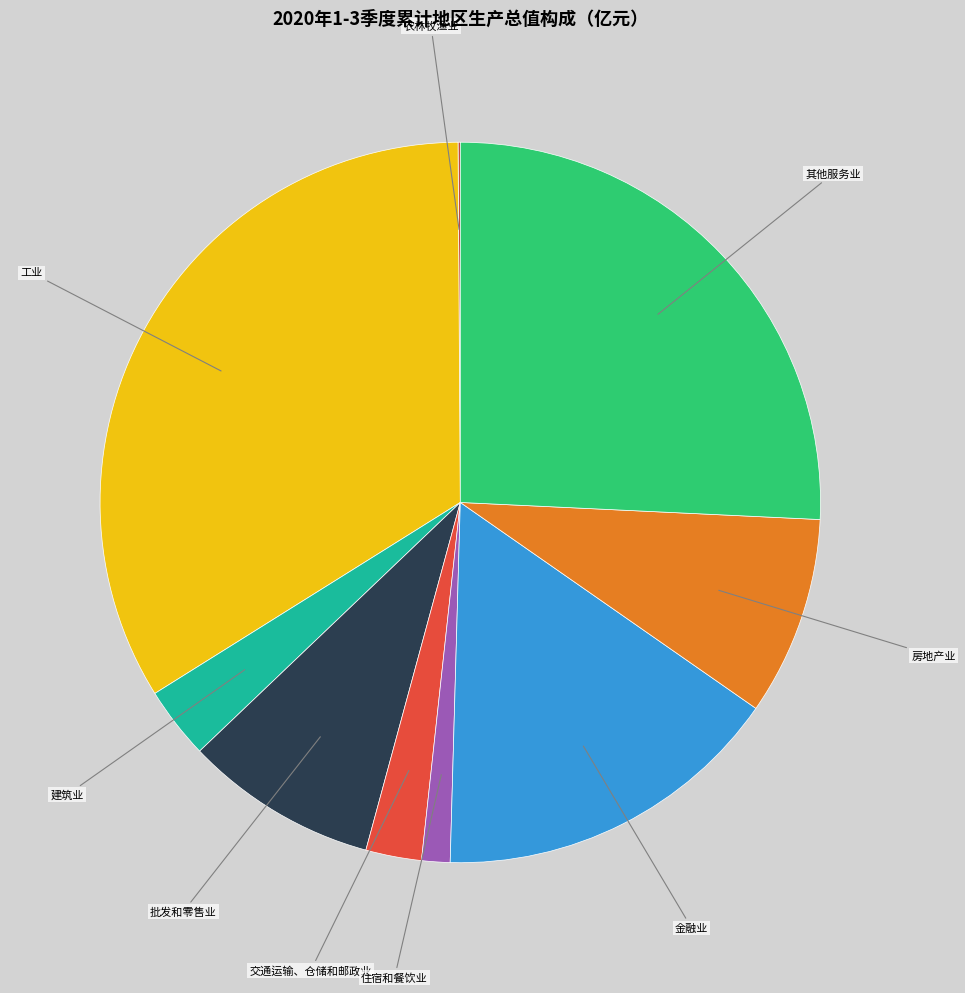

True or false: 金融业 accounts for 16% of the total.

True